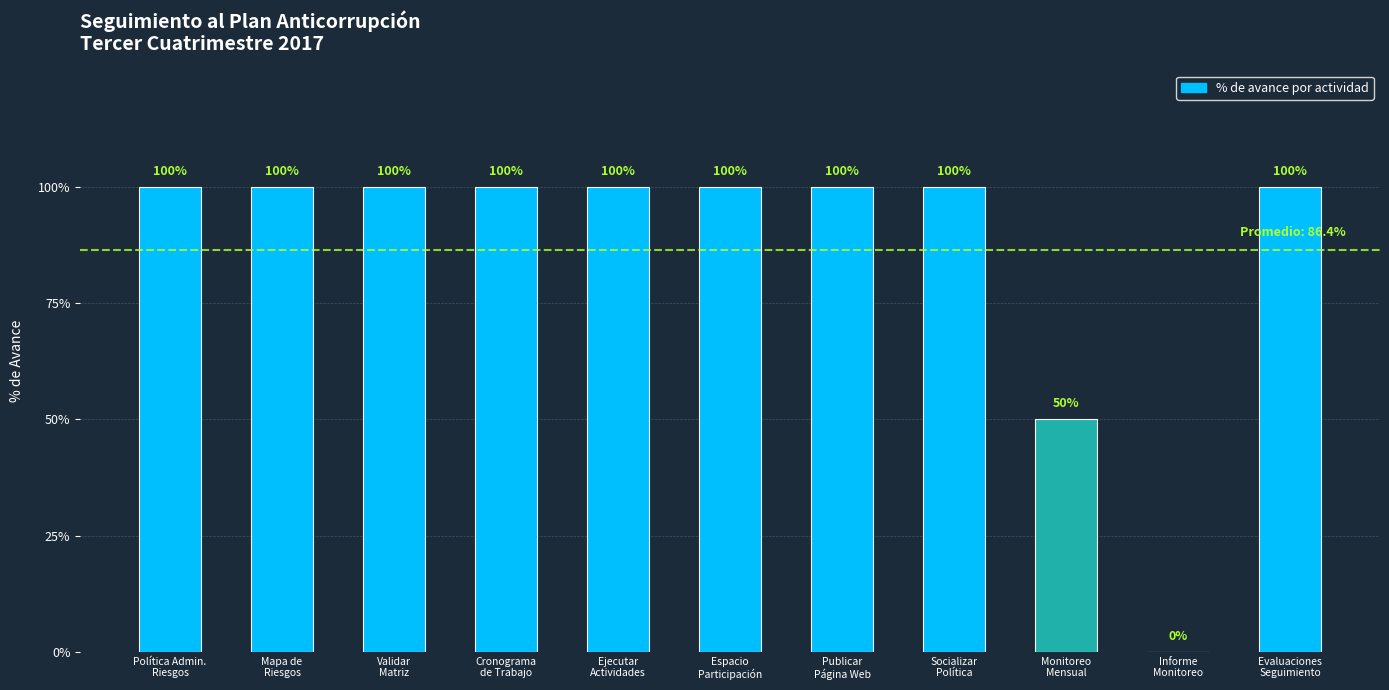

What is the approximate value at Cronograma
de Trabajo?

1.0